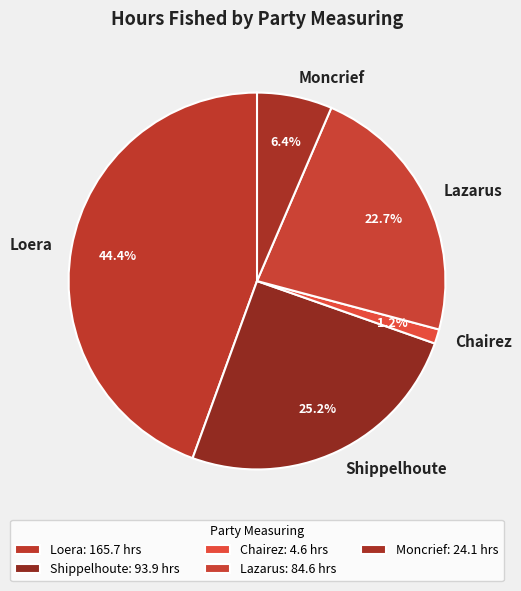

What percentage is the Moncrief slice, to the nearest percent?

6%